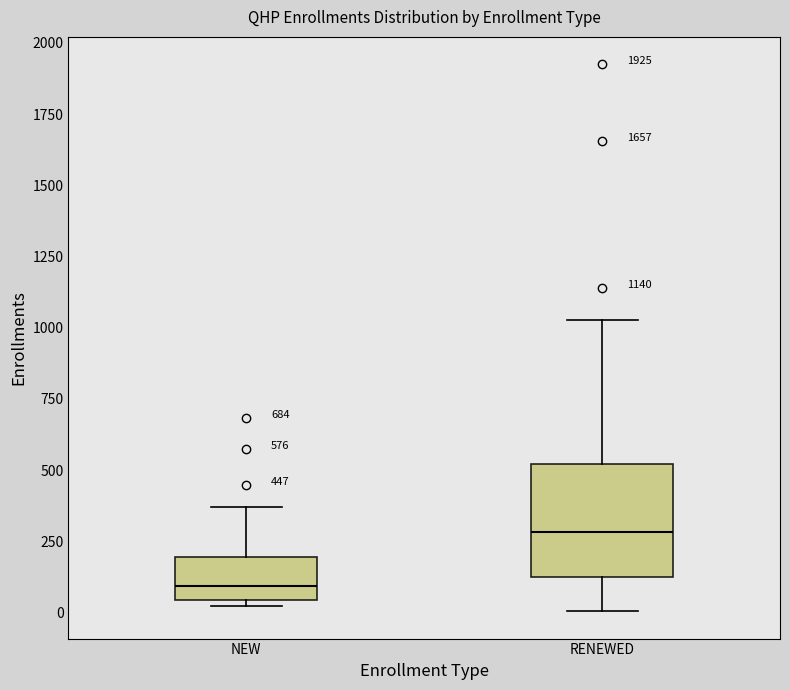

Which box's median line is the highest?

RENEWED